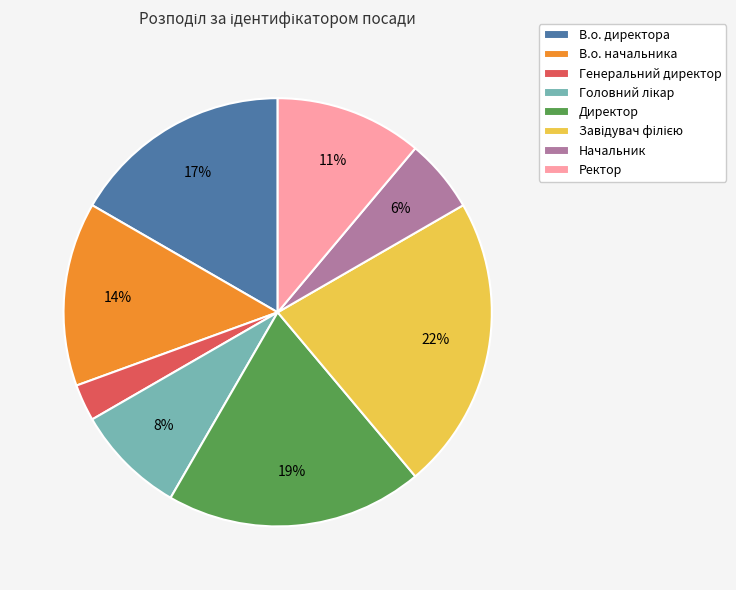

True or false: Директор accounts for 34% of the total.

False